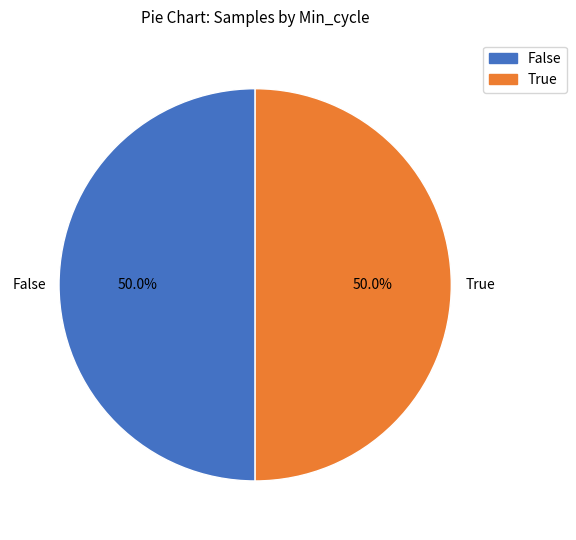

Count the number of slices in the pie.

2